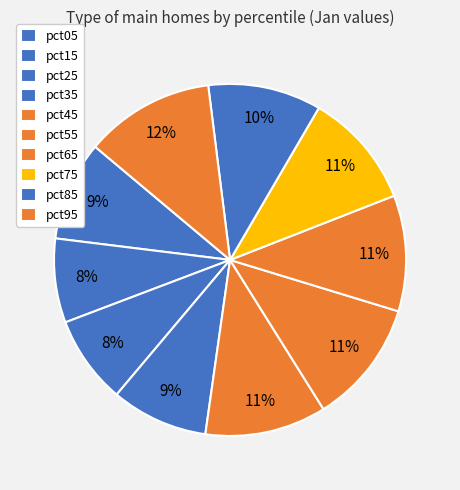

To the nearest percent, what is the difference between the largest and smallest slice percentages?

4%